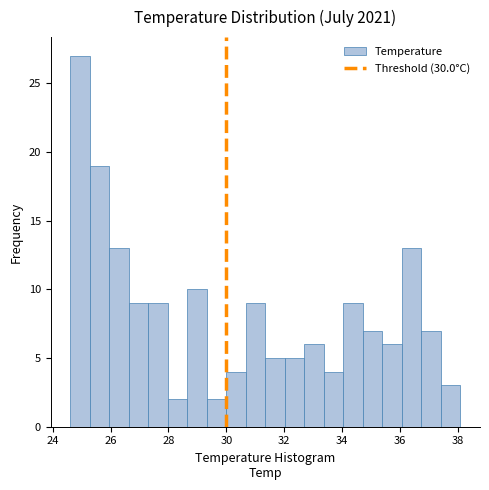

Read against the x-axis, roughly where is the centre of the tallest bar?

25.0